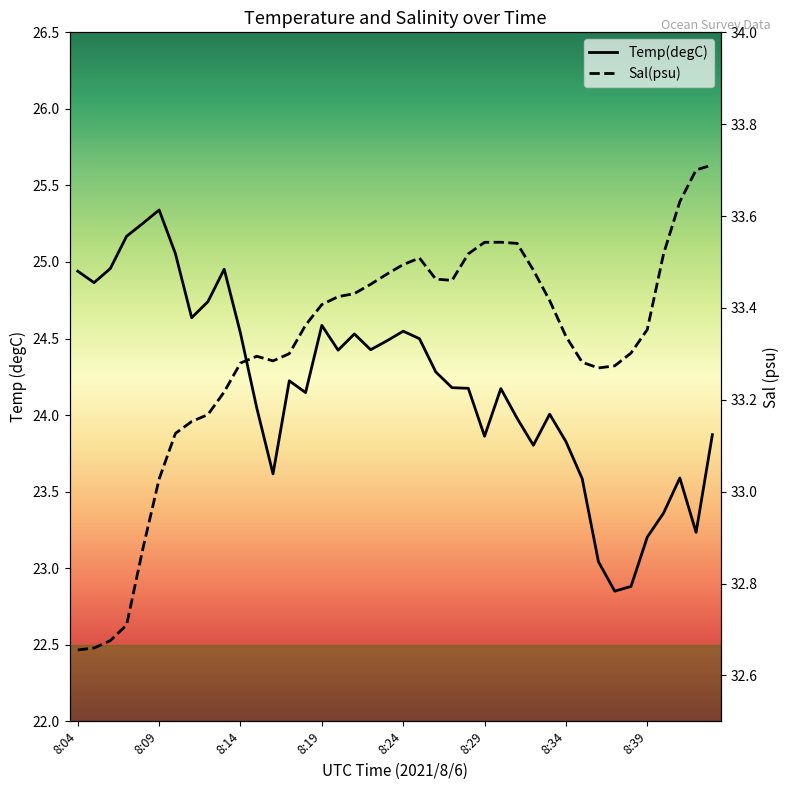

True or false: Temp(degC) and Sal(psu) intersect in this chart.

False